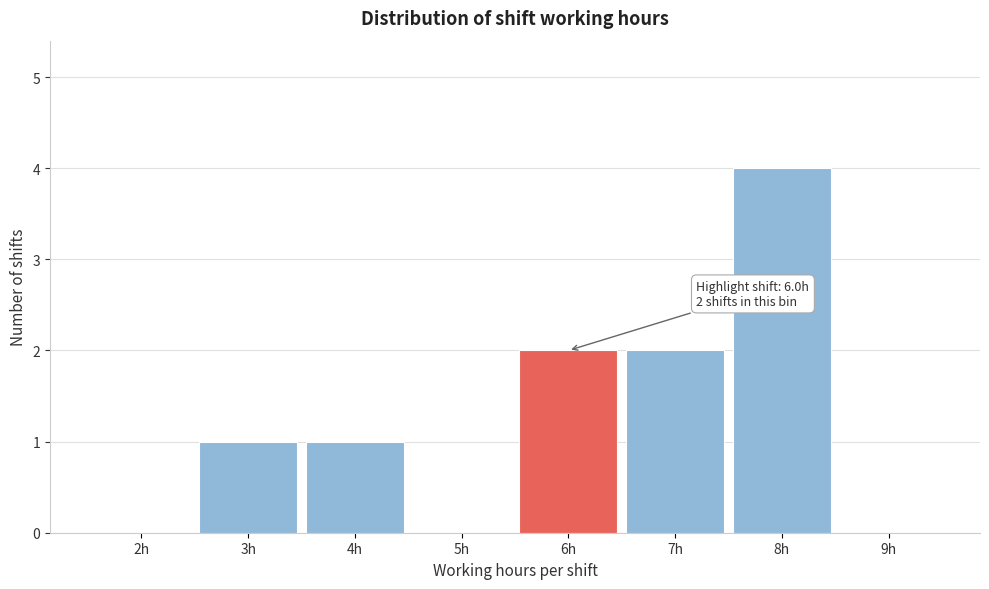

Reading left to right, list all the values displayed in this chart.

2h=0	3h=1	4h=1	5h=0	6h=2	7h=2	8h=4	9h=0